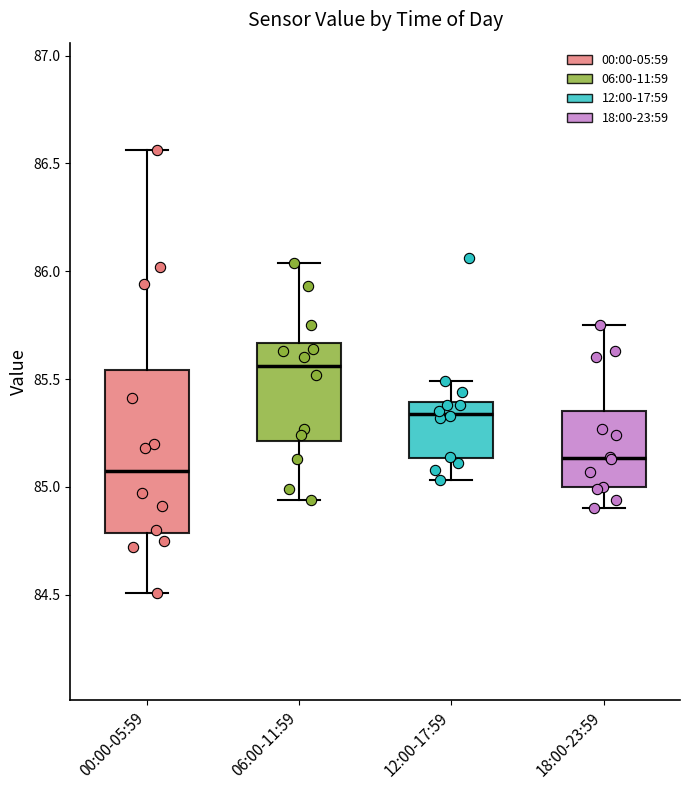

Reading left to right, transcribe this box plot: for each box, give where its median line is, the range the box spans, and where its two whiskers end, as read against the y-axis. The values are not printed on the chart, so give them approximately, as read against the axis.

00:00-05:59: median 85.10, box 84.80 to 85.55, whiskers 84.50 to 86.55
06:00-11:59: median 85.55, box 85.20 to 85.65, whiskers 84.95 to 86.05
12:00-17:59: median 85.35, box 85.15 to 85.40, whiskers 85.05 to 85.50
18:00-23:59: median 85.15, box 85.00 to 85.35, whiskers 84.90 to 85.75